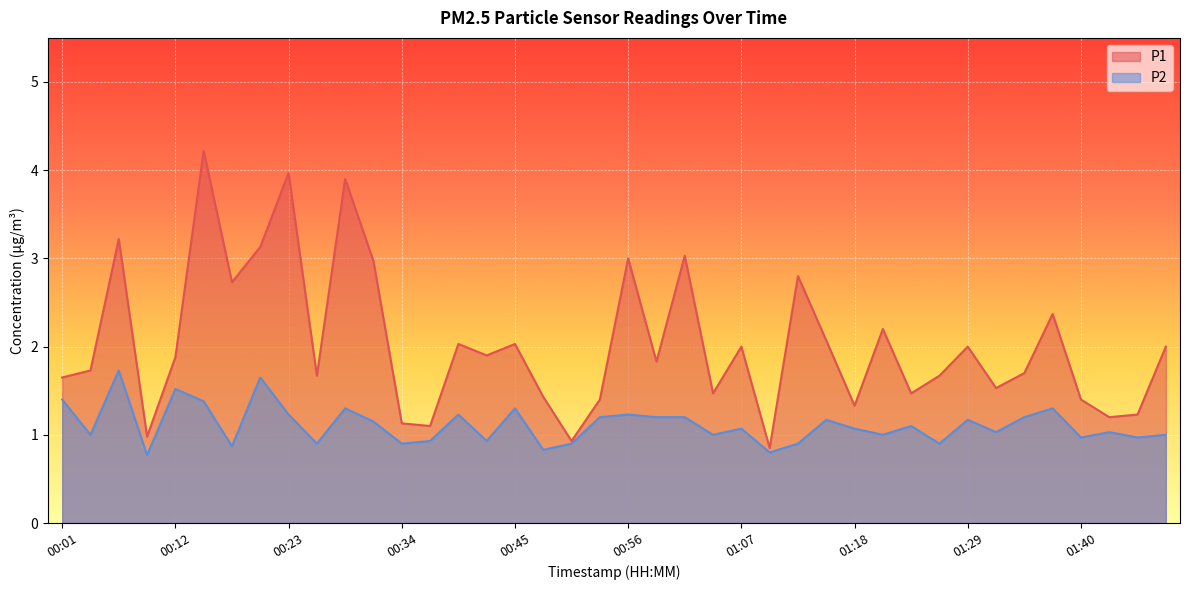

How many lines are shown in the chart?

2